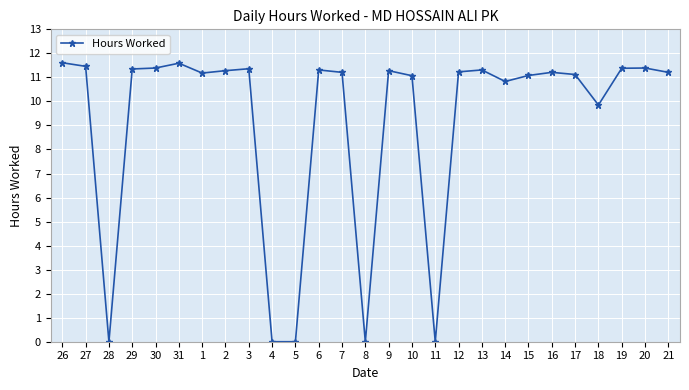

At which label does the data first exceed 11?

26